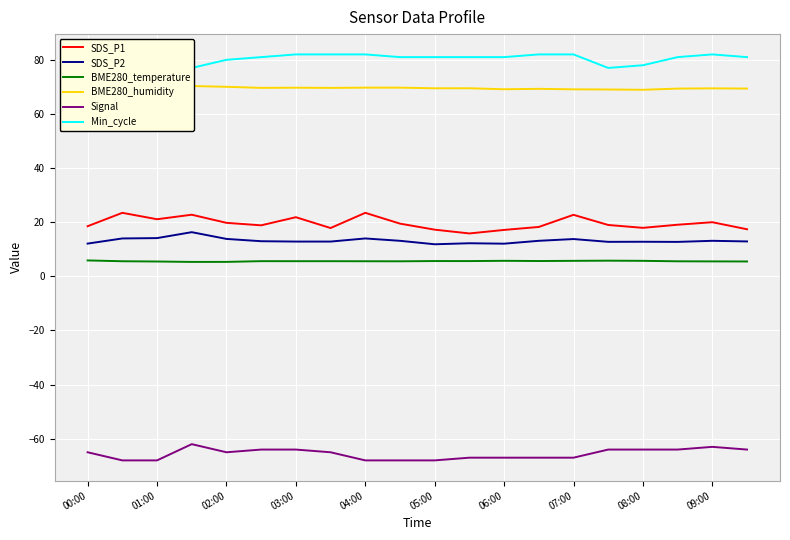

True or false: BME280_temperature and SDS_P2 intersect in this chart.

False